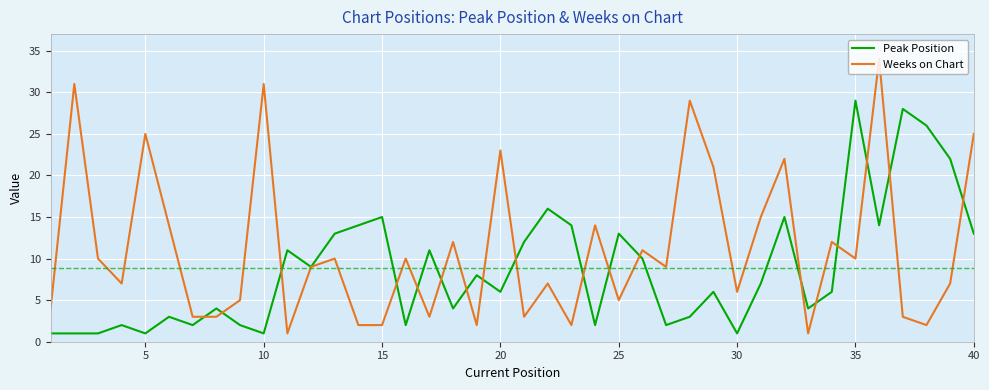

List the series in order of their overall mean, highest first.

Weeks on Chart, Peak Position